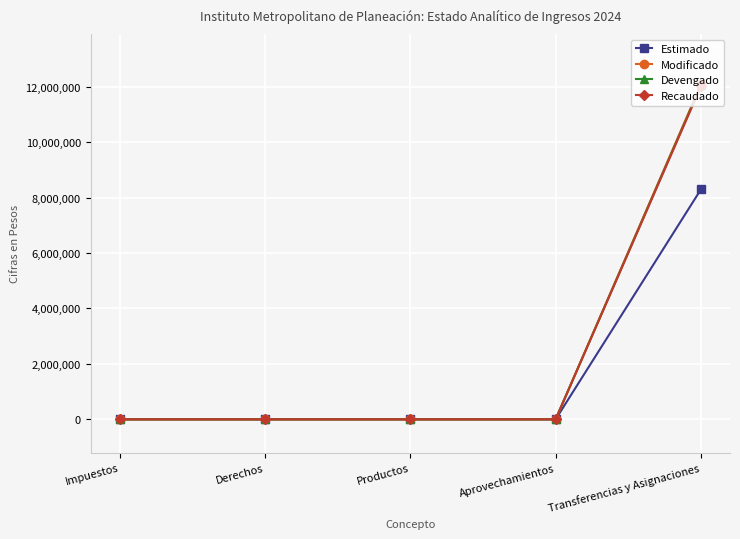

Which series has the largest range (max minus min)?

Modificado